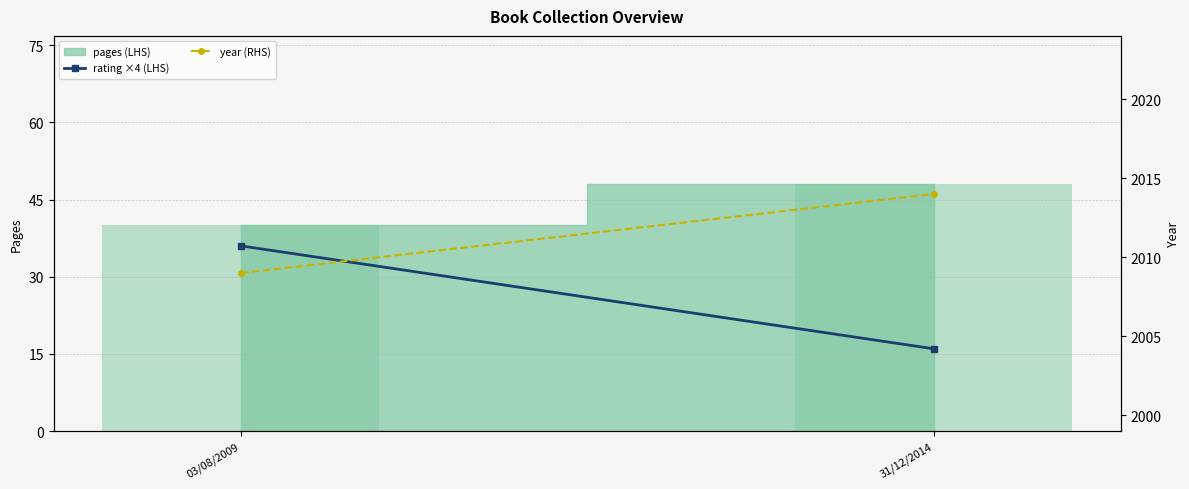

What is the minimum value shown in the chart?

16